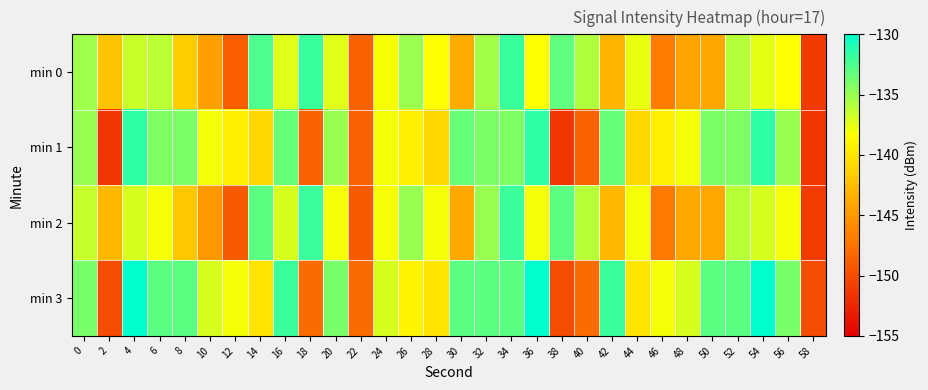

Rank the series by their maximum value, from lowest to highest.

min 2, min 0, min 1, min 3